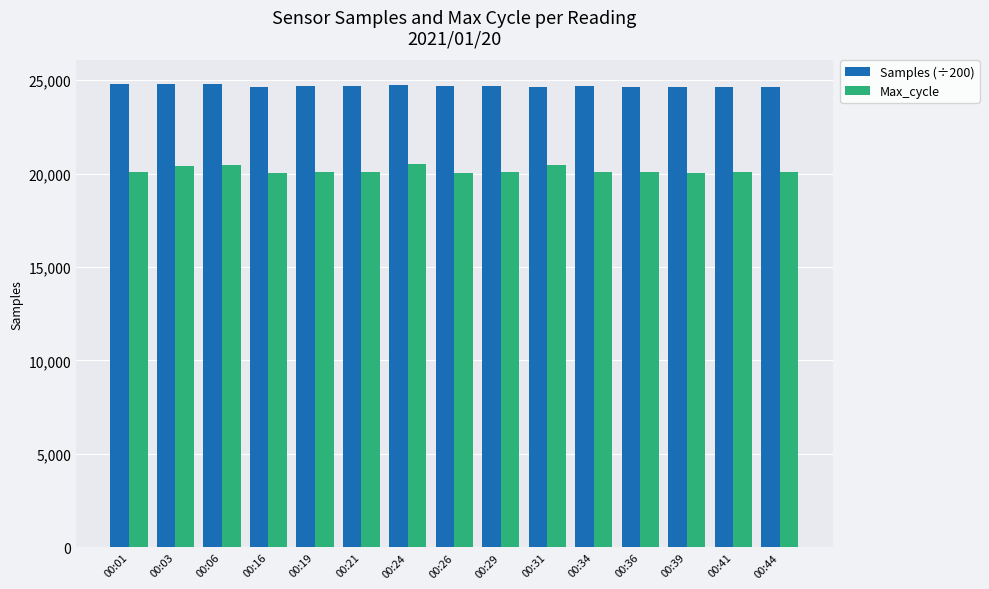

What is the smallest value displayed?

20032.0